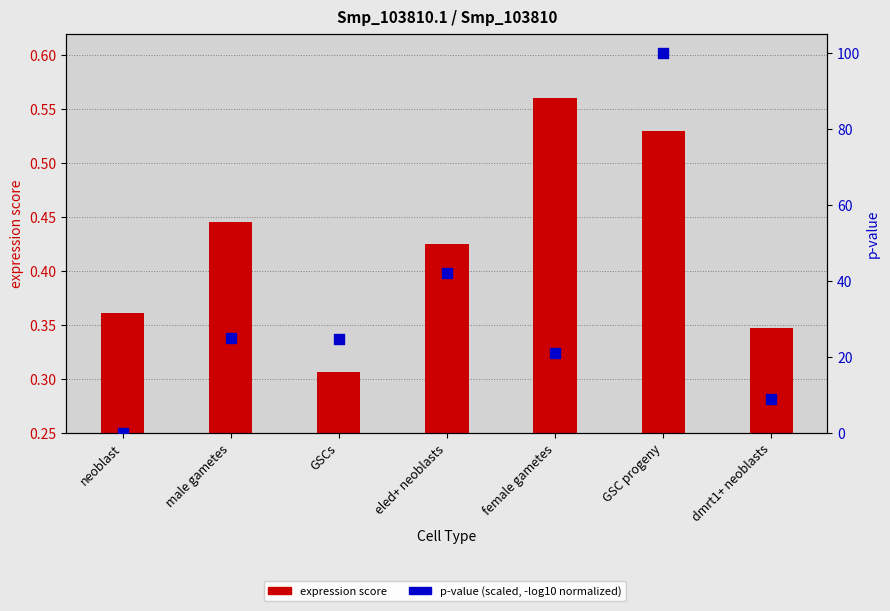

Which series has the largest total across all categories?

p-value (scaled)